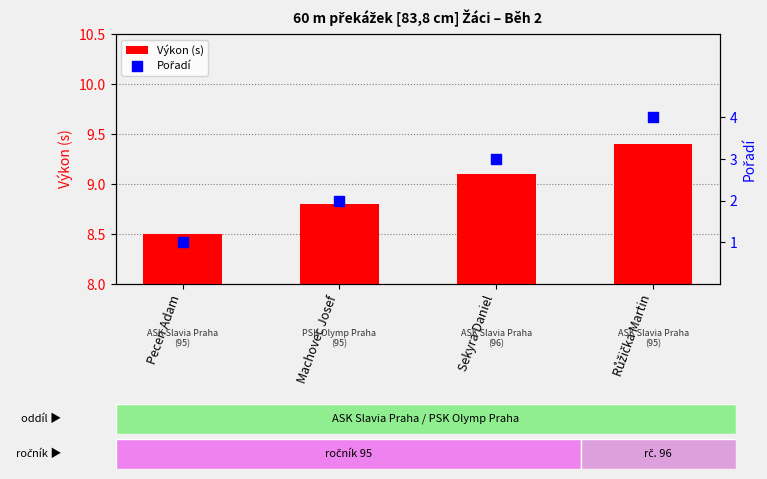

What are all the series names shown in the legend?

Výkon (s), Pořadí